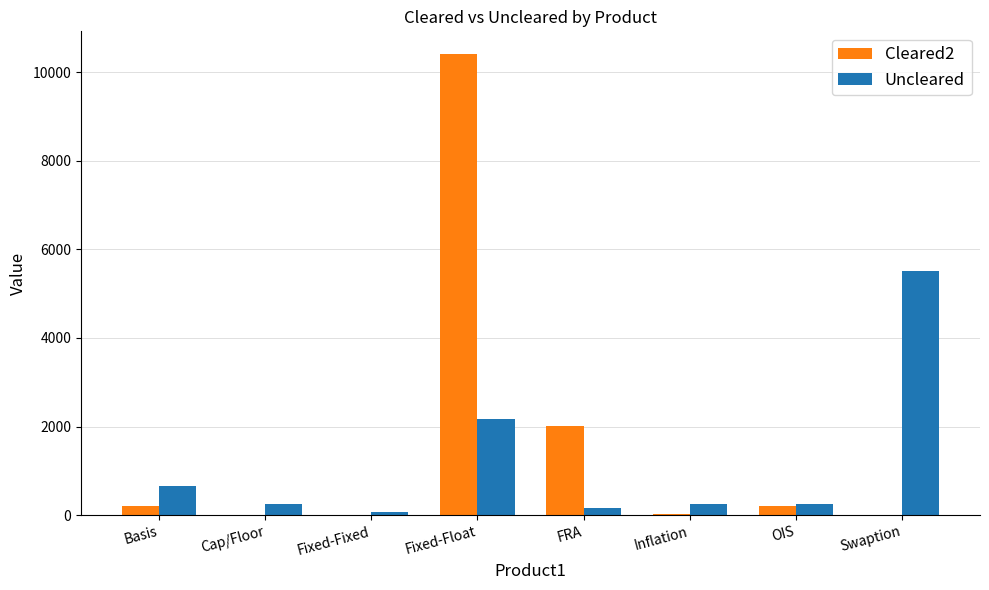

How many groups of bars are there?

8